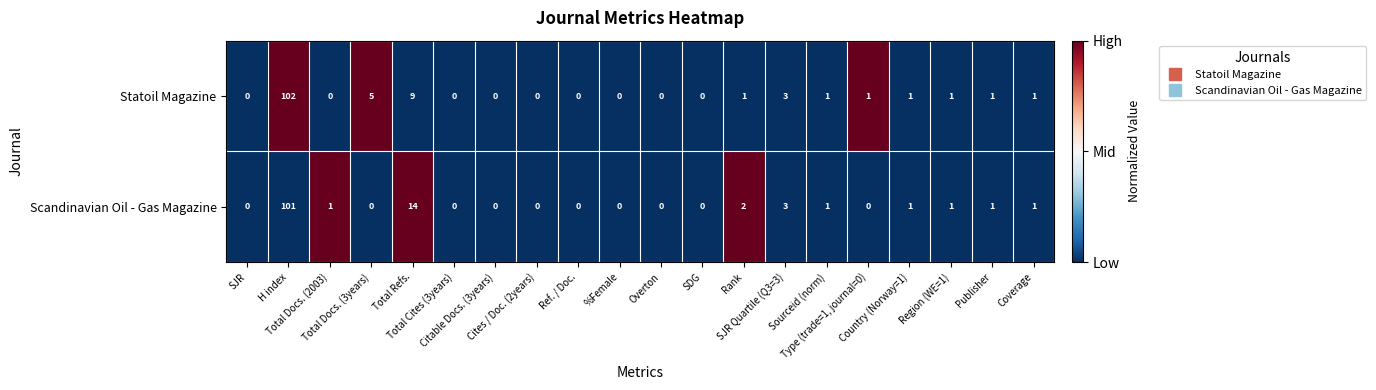

Which series has the widest spread of values?

Statoil Magazine